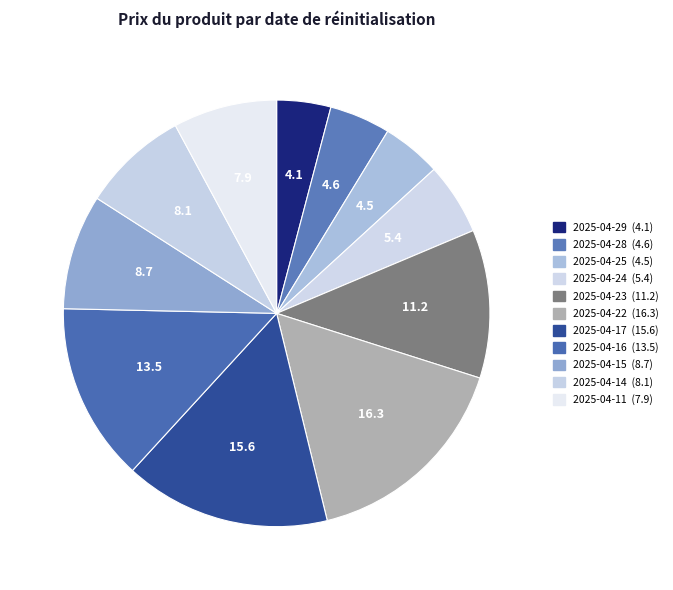

Is there any slice that represents more than half of the pie?

No